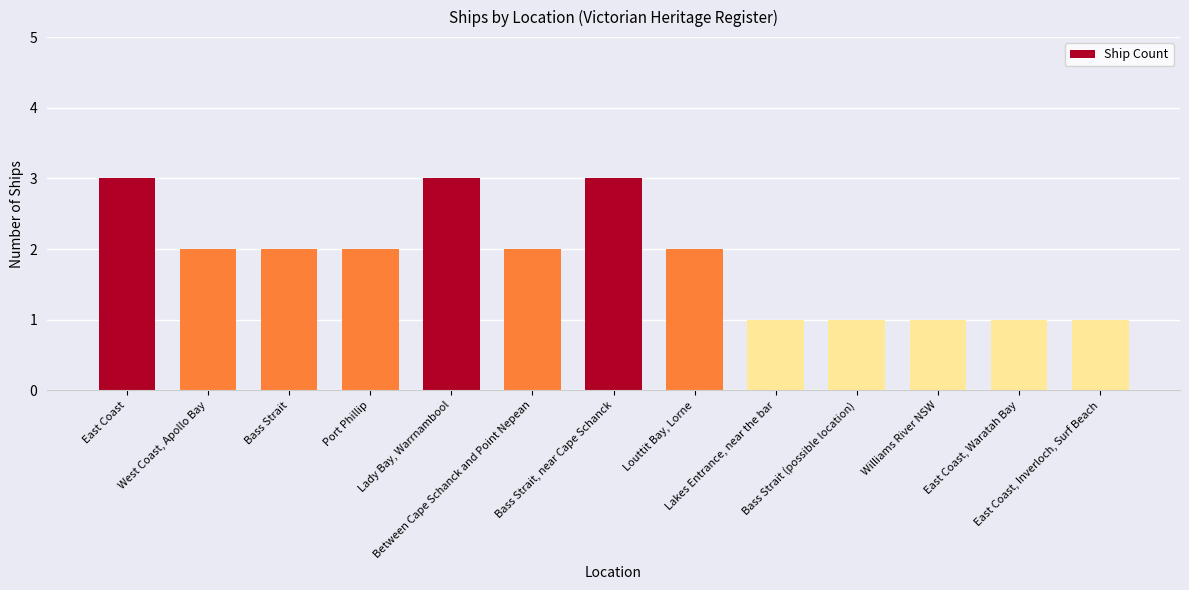

What is the maximum value shown in the chart?

3